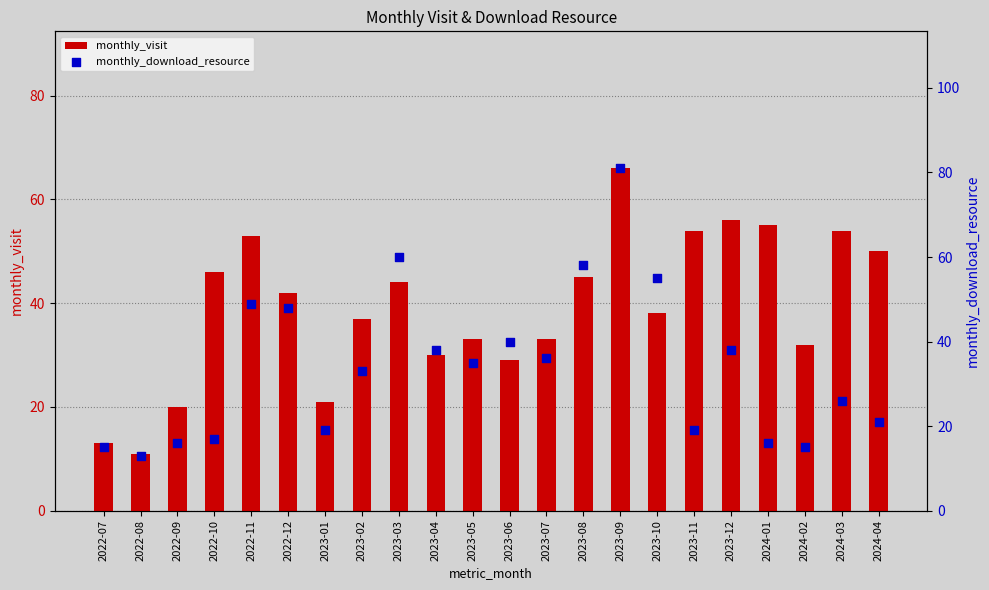

Which series contains the lowest Y value?

monthly_visit